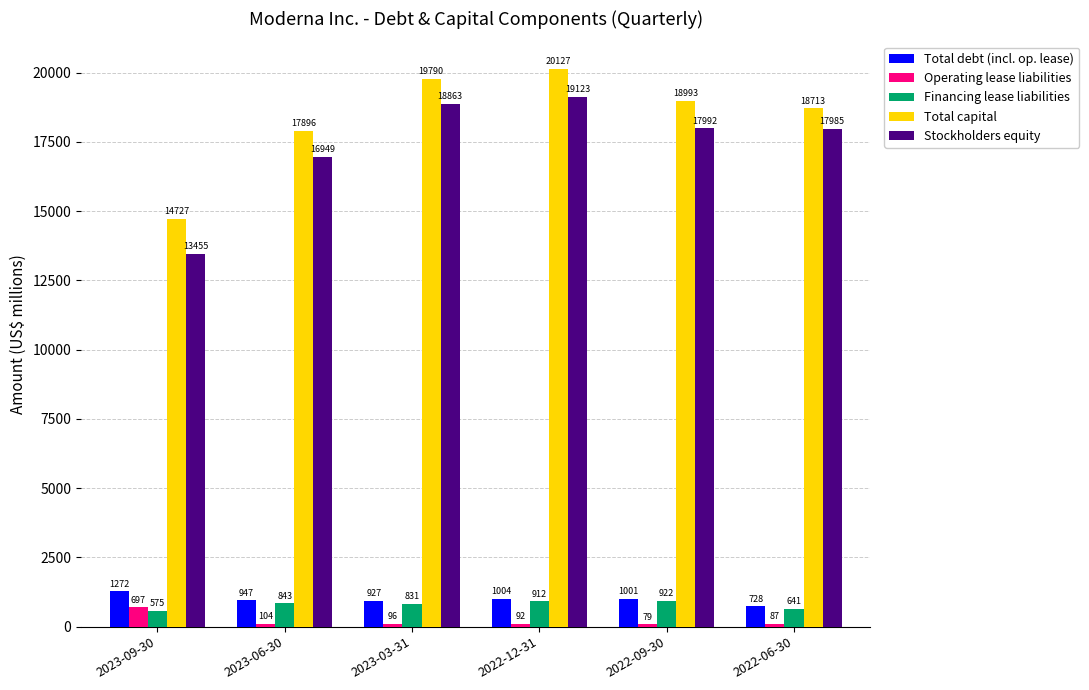

Reading right to left, transcribe all the data shown in this chart.

Total debt (incl. op. lease): 2022-06-30=728	2022-09-30=1001	2022-12-31=1004	2023-03-31=927	2023-06-30=947	2023-09-30=1272
Operating lease liabilities: 2022-06-30=87	2022-09-30=79	2022-12-31=92	2023-03-31=96	2023-06-30=104	2023-09-30=697
Financing lease liabilities: 2022-06-30=641	2022-09-30=922	2022-12-31=912	2023-03-31=831	2023-06-30=843	2023-09-30=575
Total capital: 2022-06-30=18713	2022-09-30=18993	2022-12-31=20127	2023-03-31=19790	2023-06-30=17896	2023-09-30=14727
Stockholders equity: 2022-06-30=17985	2022-09-30=17992	2022-12-31=19123	2023-03-31=18863	2023-06-30=16949	2023-09-30=13455